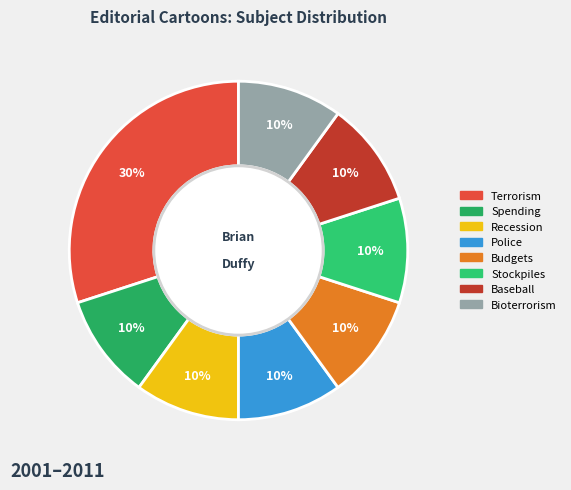

What percentage do Spending and Bioterrorism together represent?

20.0%